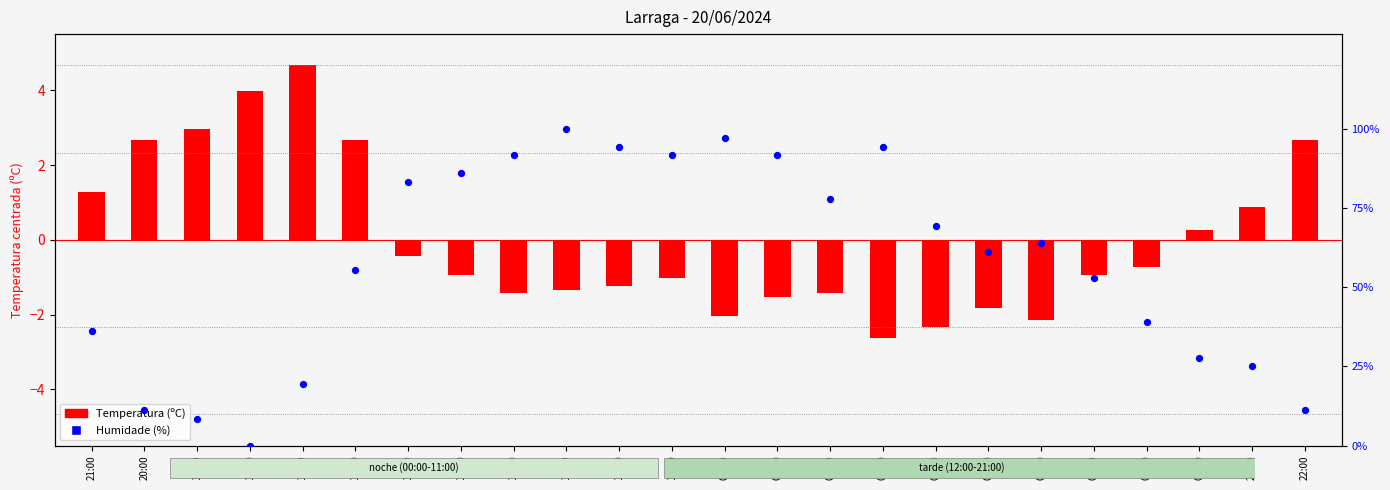

Is the value of Temperatura (ºC) at 03:00 greater than the value of Humidade (%) at 14:00?

No